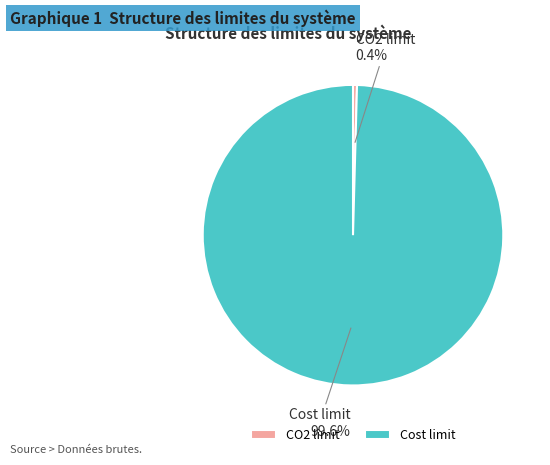

What percentage do Cost limit and CO2 limit together represent?

100.0%